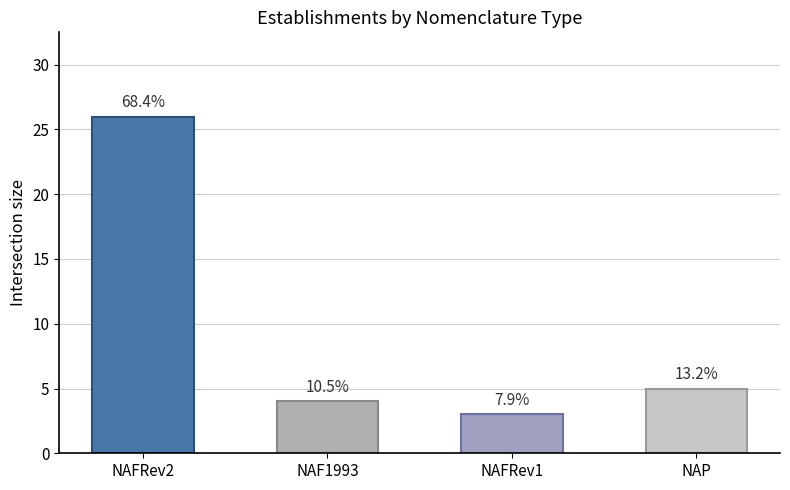

Does the chart contain any negative values?

No